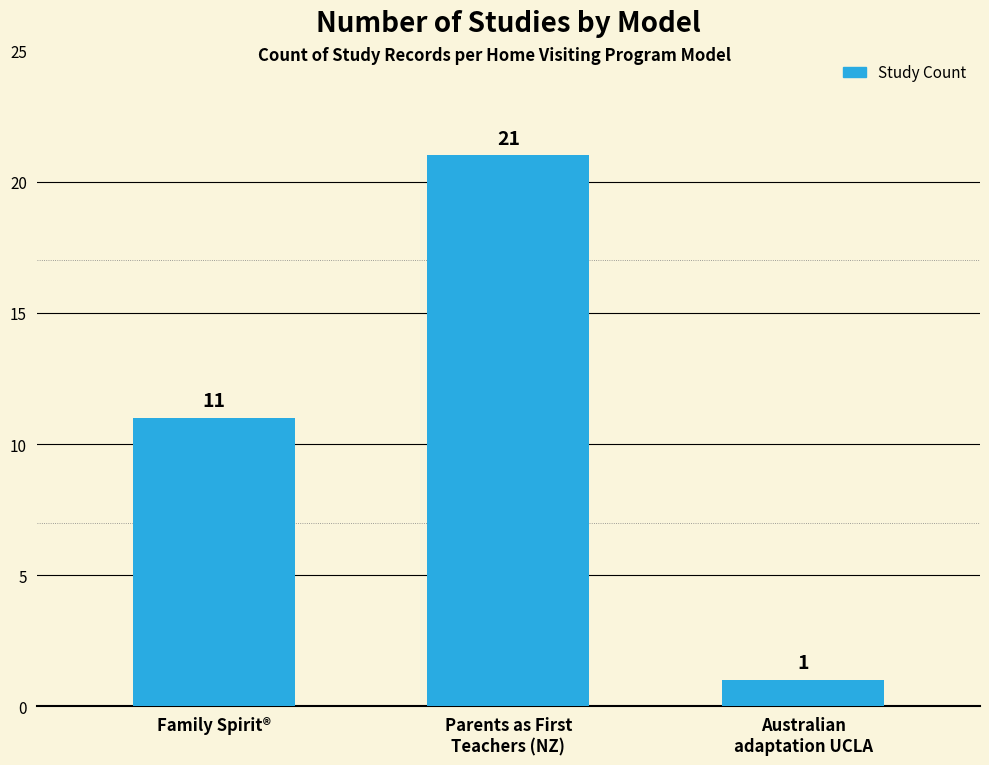

What is the sum of all values?

33